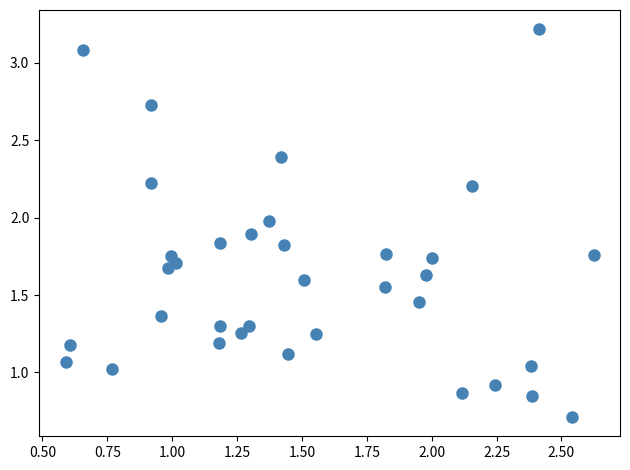

What is the range of Y values (max minus min)?

2.5